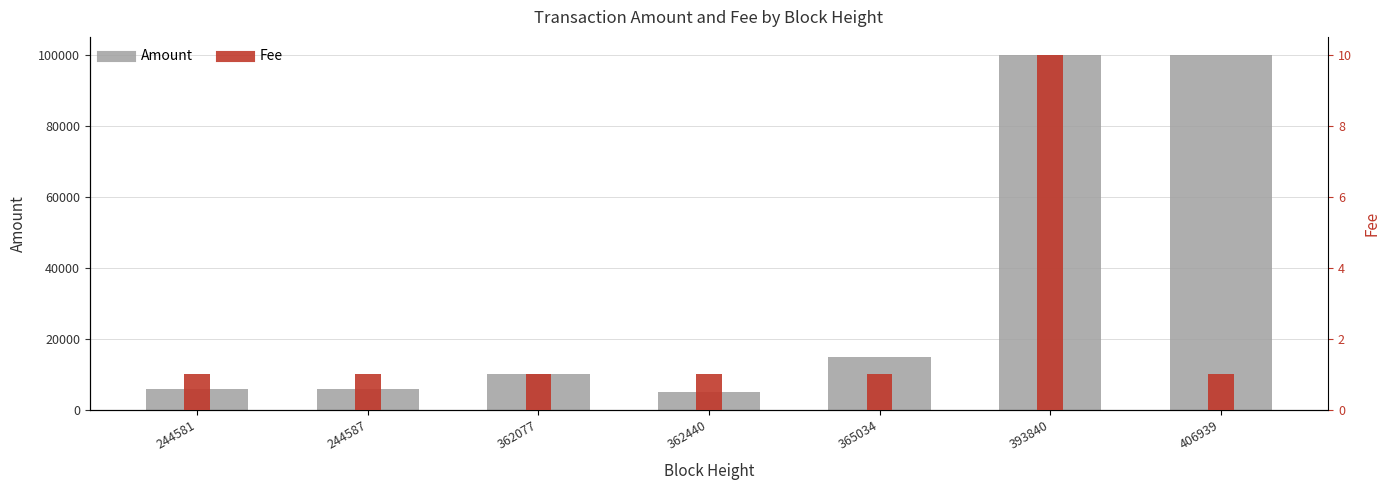

What is the minimum value shown in the chart?

1